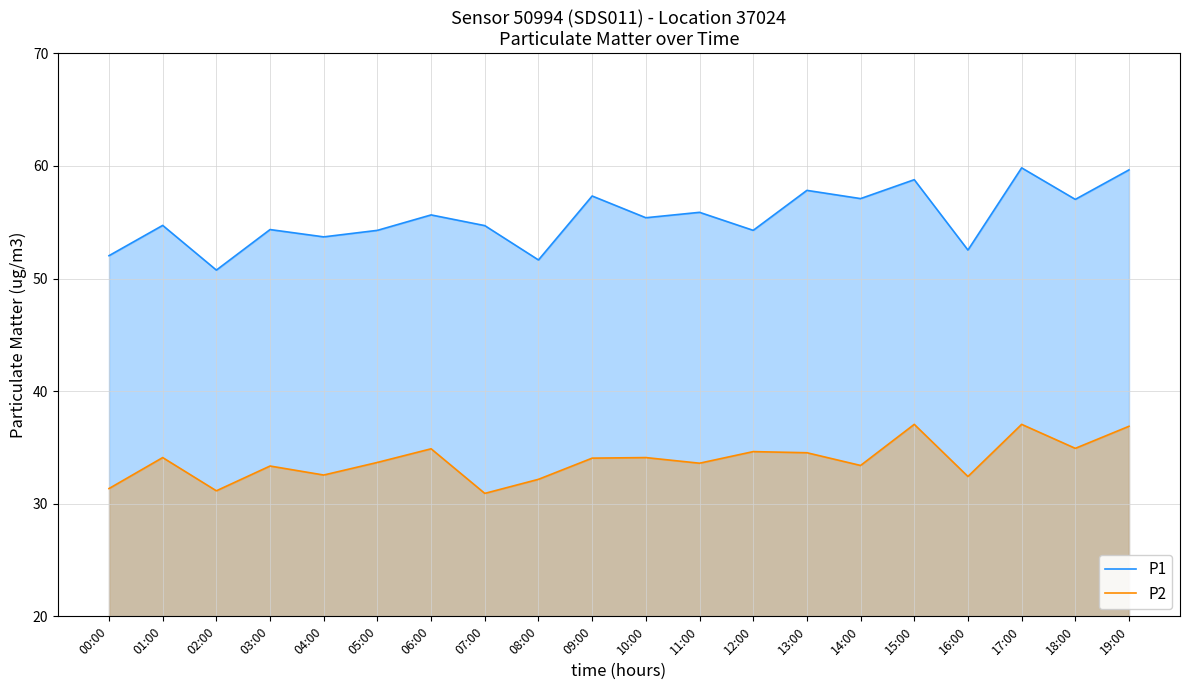

Is it true that P1 equals 59.8 at 17:00?

True